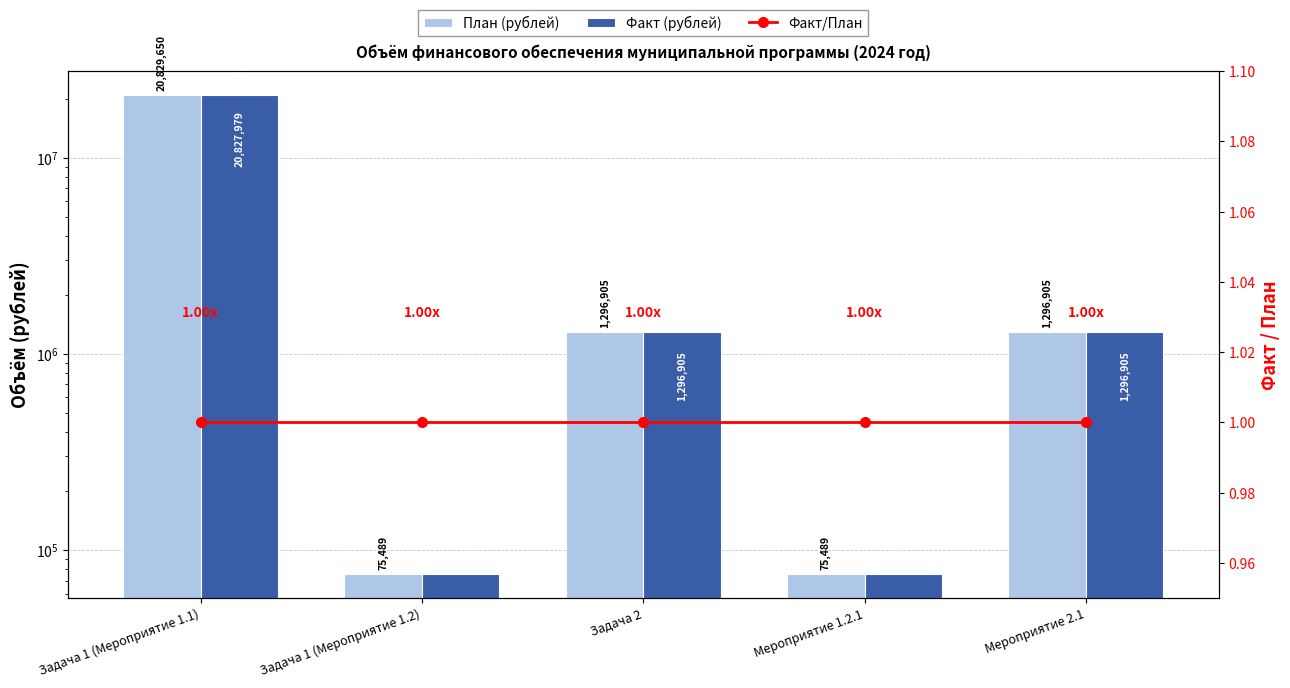

Which series has the widest spread of values?

План (рублей)